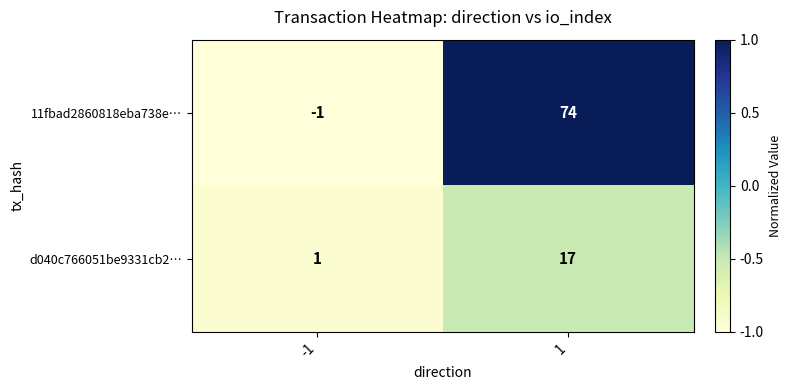

True or false: 11fbad2860818eba738e… has a value of 0 at -1.

False